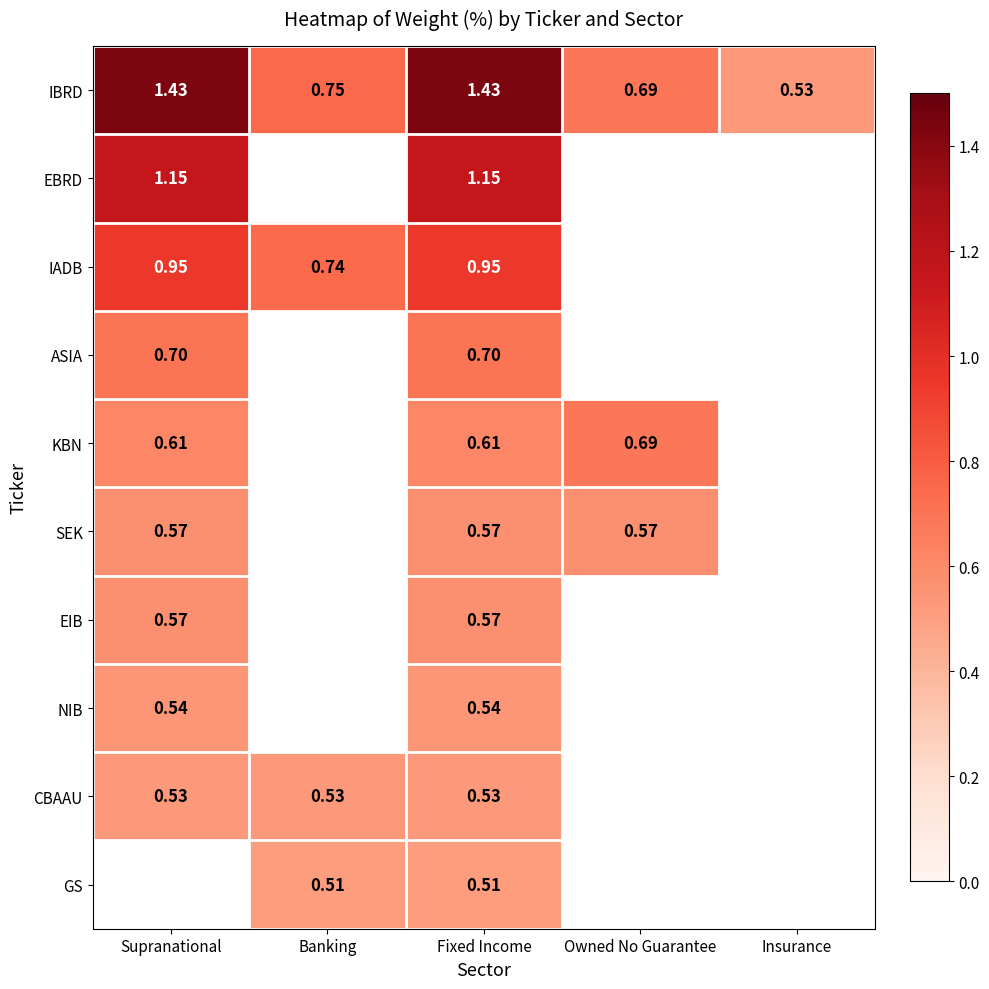

At how many categories does at least one series exceed 0?

5